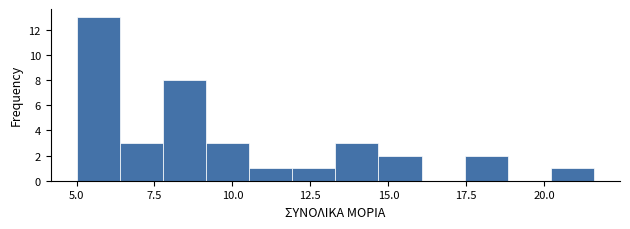

Read against the x-axis, roughly where is the centre of the tallest bar?

5.5